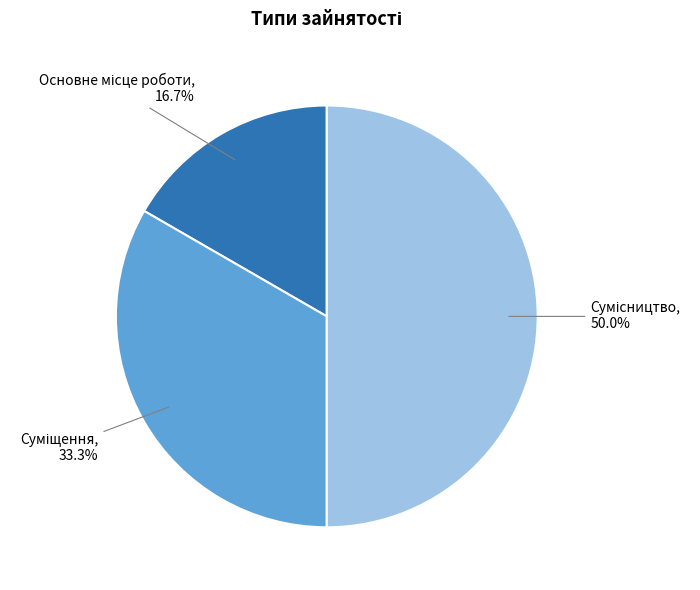

How many slices are in this pie chart?

3